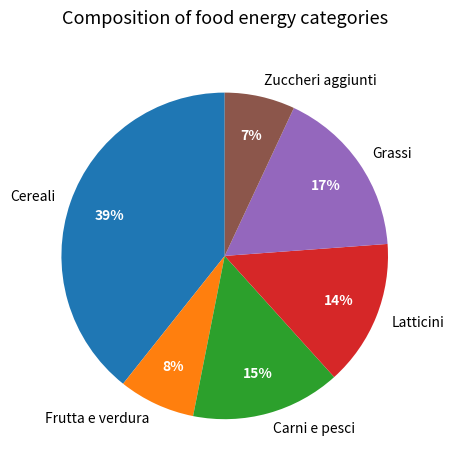

To the nearest percent, what portion does Frutta e verdura represent?

8%